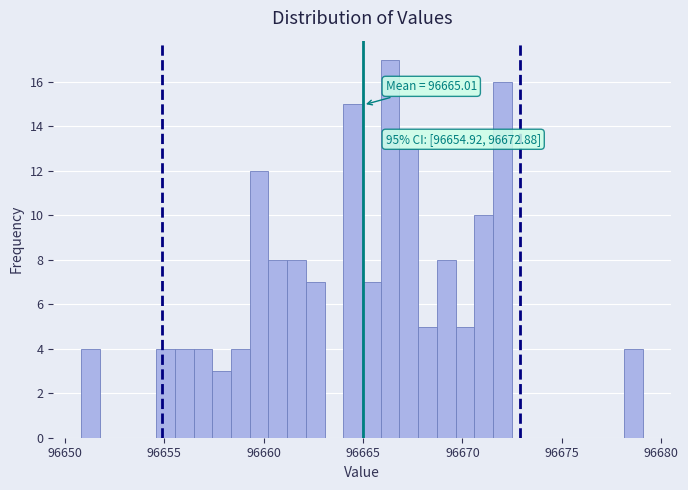

Around what value on the x-axis is the tallest bar? Give the approximate position of its centre, as read against the axis.

96666.5